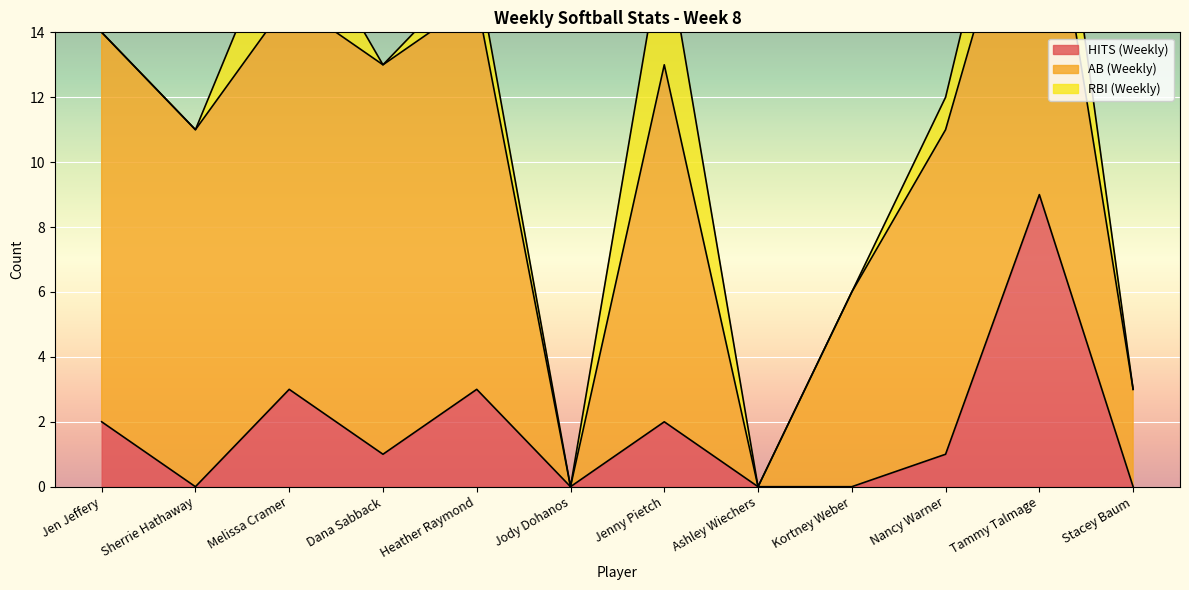

Which series has the largest range (max minus min)?

AB (Weekly)